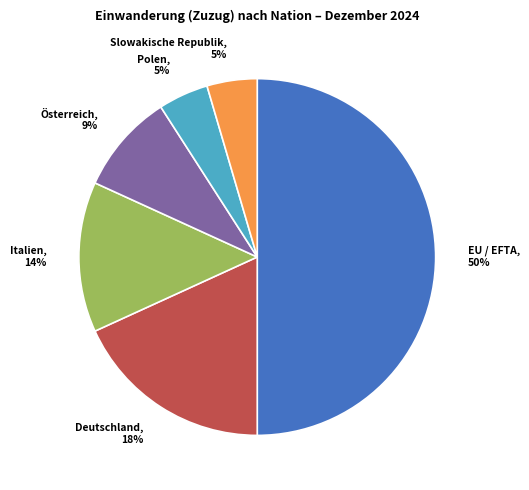

To the nearest percent, what is the average slice percentage?

17%